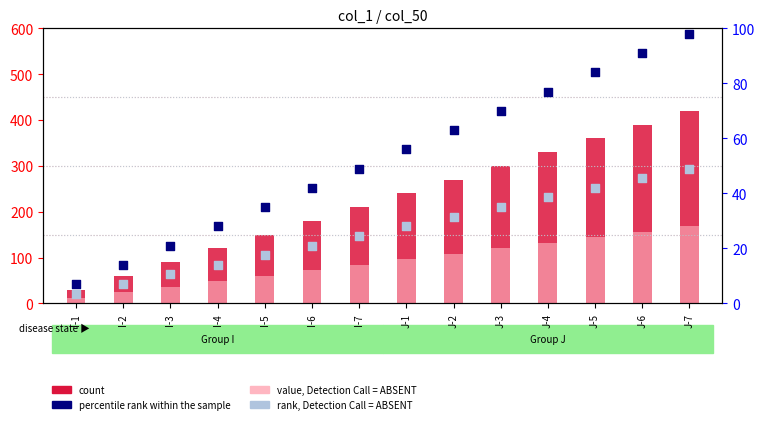

Which series reaches the maximum Y coordinate?

count